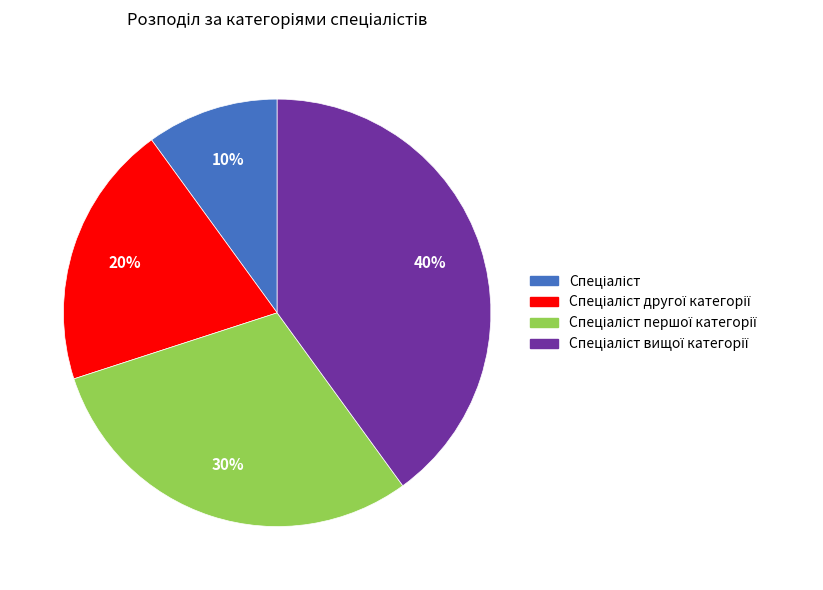

How many slices are in this pie chart?

4